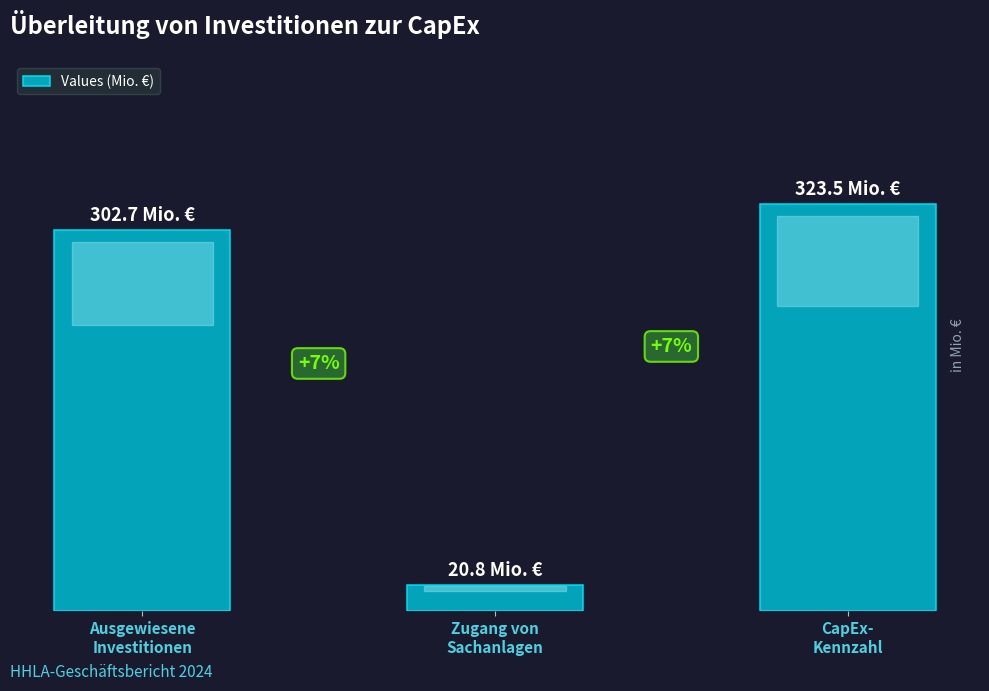

Does the chart contain any negative values?

No